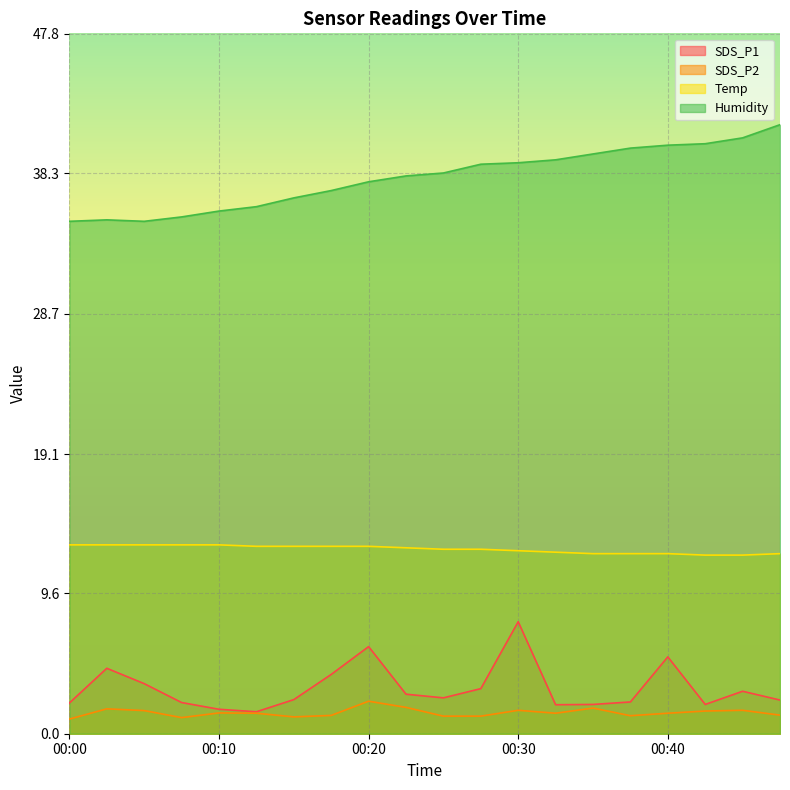

The value of Humidity at 00:35 is 39.6. True or false?

True